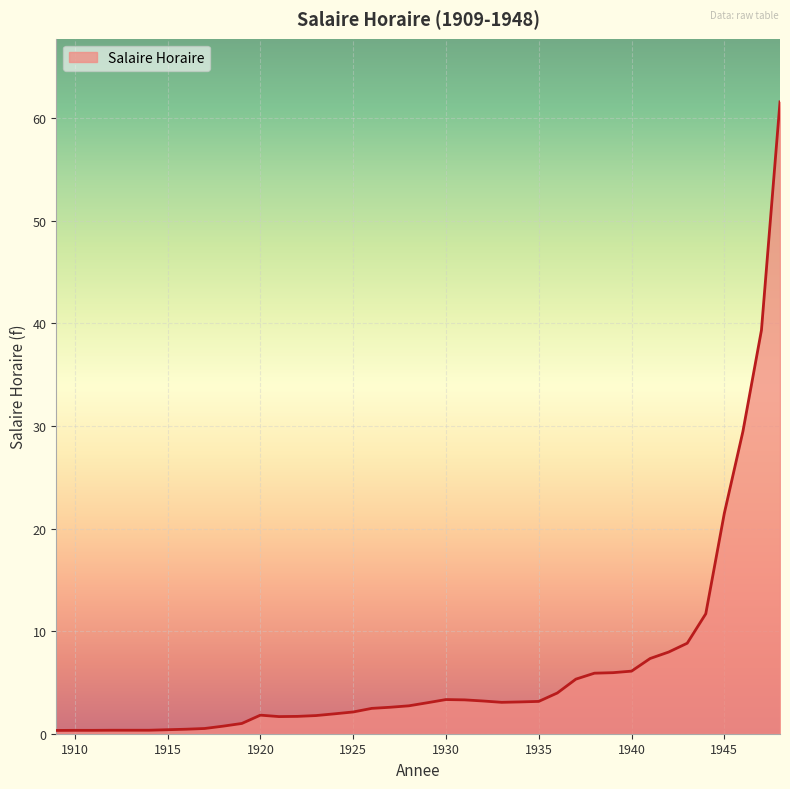

What is the maximum value shown in the chart?

61.6